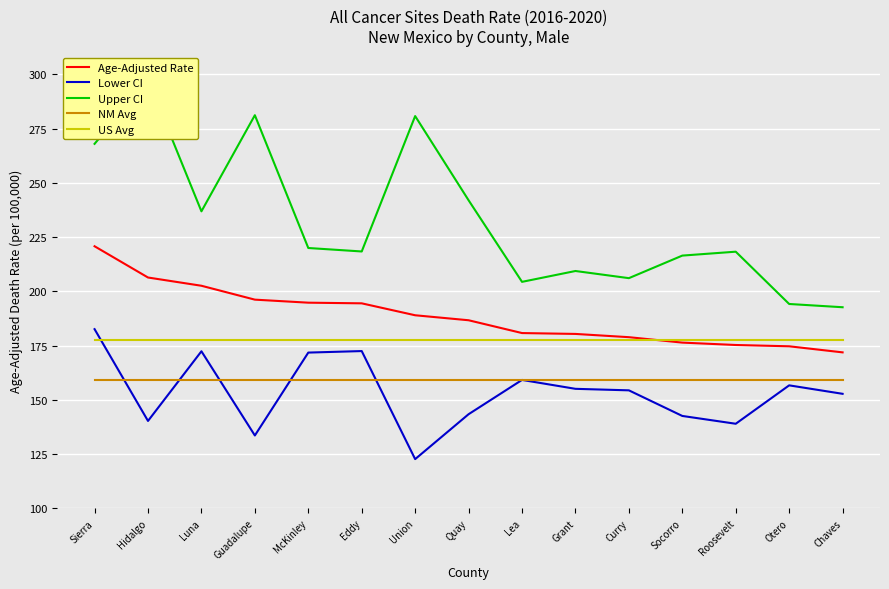

True or false: NM Avg and US Avg intersect in this chart.

False